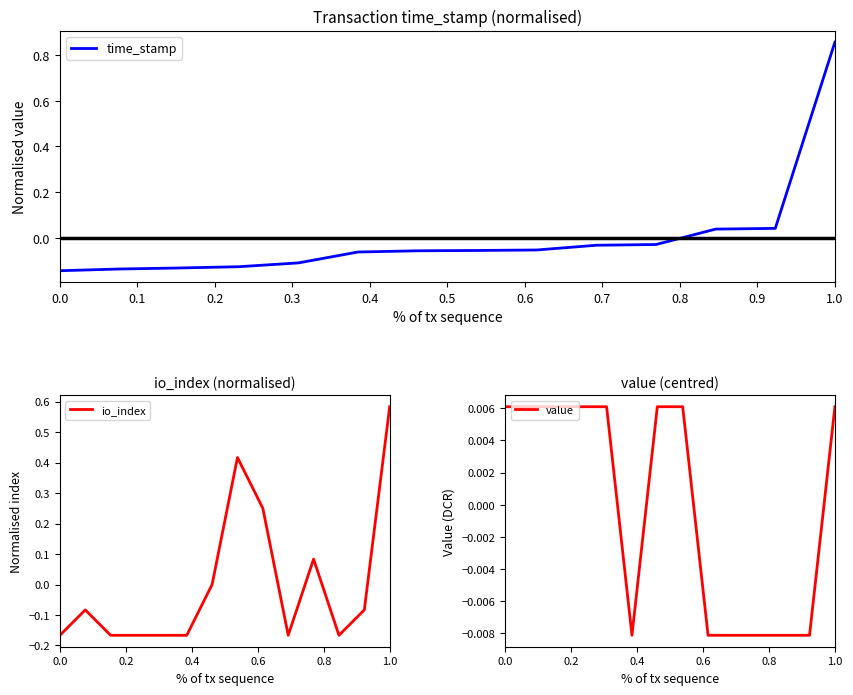

Reading right to left, list all the values displayed in this chart.

time_stamp: 0.9	0.0	0.0	-0.0	-0.0	-0.1	-0.1	-0.1	-0.1	-0.1	-0.1	-0.1	-0.1	-0.1
io_index: 0.6	-0.1	-0.2	0.1	-0.2	0.2	0.4	0.0	-0.2	-0.2	-0.2	-0.2	-0.1	-0.2
value: 0.0	-0.0	-0.0	-0.0	-0.0	-0.0	0.0	0.0	-0.0	0.0	0.0	0.0	0.0	0.0